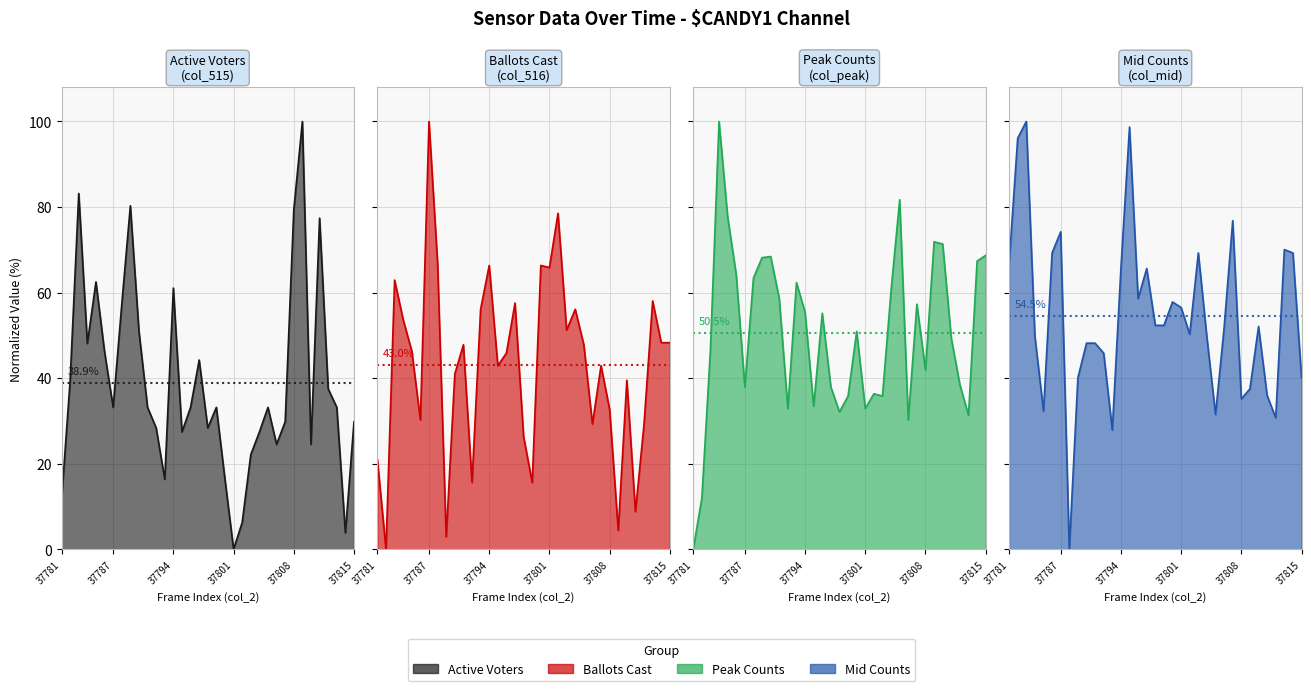

Is it true that Ballots Cast line equals 16.2 at 17?

False